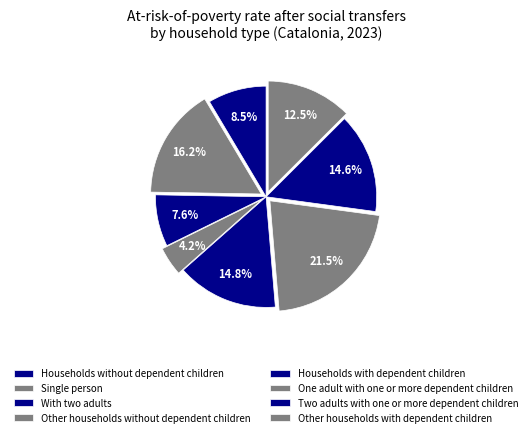

Approximately how many times larger is the value at Other households with dependent children compared to Other households without dependent children?

3.0